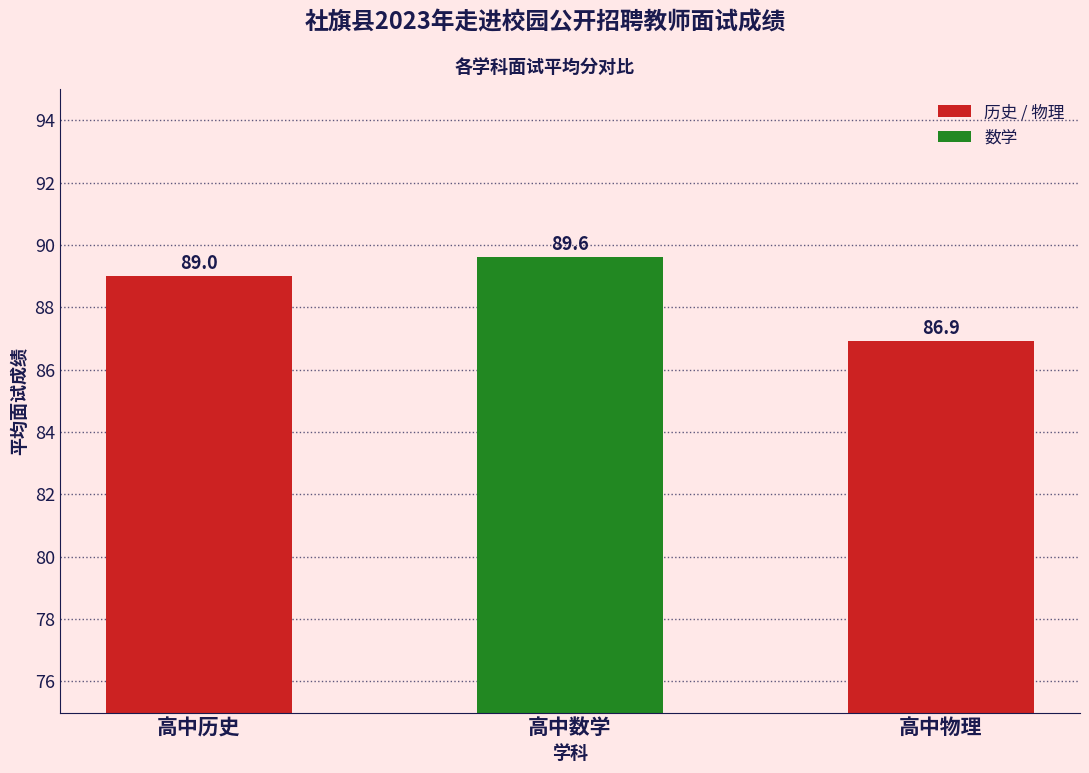

The chart shows a value of 51.9 at 高中历史. True or false?

False